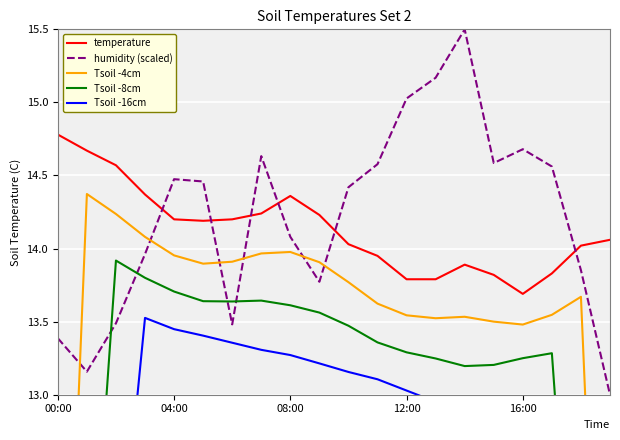

Reading left to right, list all the values displayed in this chart.

temperature: 14.8	14.7	14.6	14.4	14.2	14.2	14.2	14.2	14.4	14.2	14.0	13.9	13.8	13.8	13.9	13.8	13.7	13.8	14.0	14.1
humidity (scaled): 13.4	13.2	13.5	14.0	14.5	14.5	13.5	14.6	14.1	13.8	14.4	14.6	15.0	15.2	15.5	14.6	14.7	14.6	13.9	13.0
Tsoil -4cm: 9.5	14.4	14.2	14.1	14.0	13.9	13.9	14.0	14.0	13.9	13.8	13.6	13.5	13.5	13.5	13.5	13.5	13.5	13.7	9.1
Tsoil -8cm: 8.2	11.1	13.9	13.8	13.7	13.6	13.6	13.6	13.6	13.6	13.5	13.4	13.3	13.2	13.2	13.2	13.3	13.3	10.5	7.8
Tsoil -16cm: 7.4	9.5	11.5	13.5	13.4	13.4	13.4	13.3	13.3	13.2	13.2	13.1	13.0	13.0	12.9	12.9	13.0	11.0	9.0	7.0